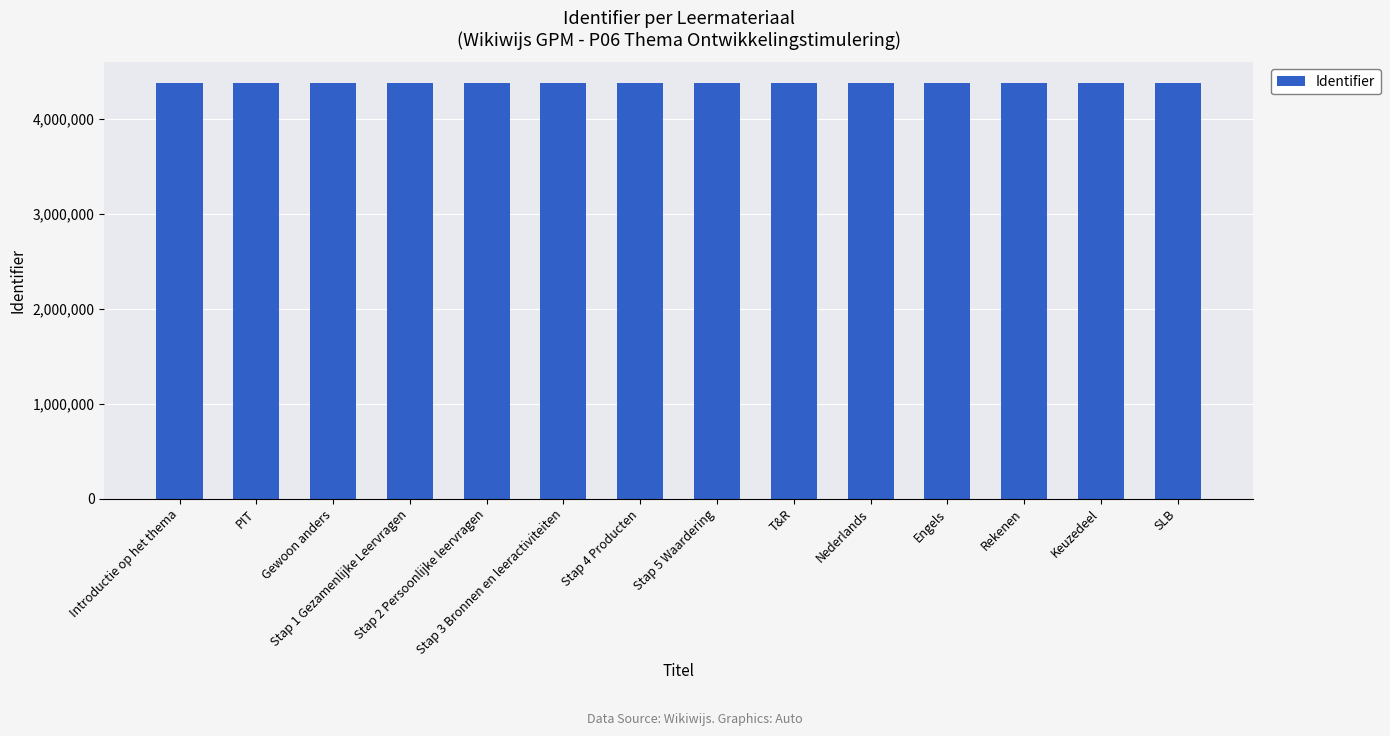

What is the label of the 7th bar from the left?

Stap 4 Producten